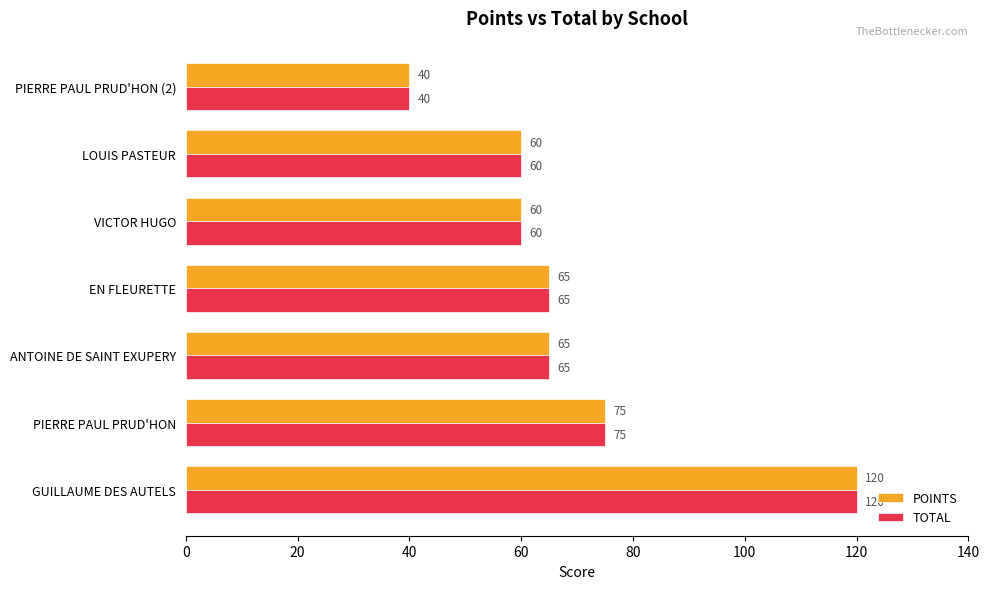

The value of TOTAL at LOUIS PASTEUR is 60. True or false?

True